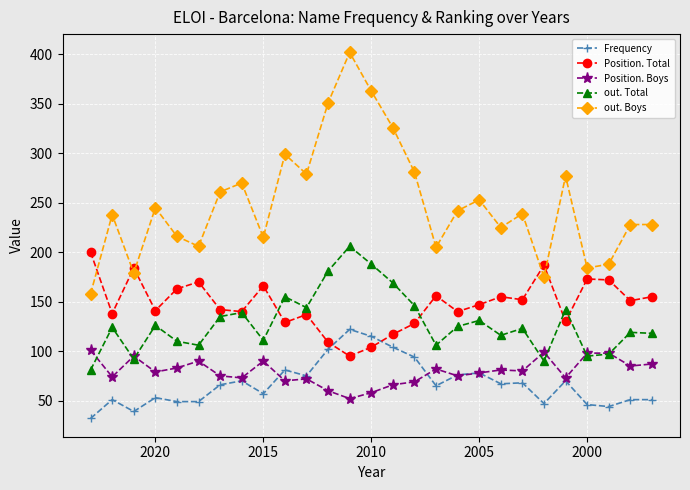

What are all the series names shown in the legend?

Frequency, Position. Total, Position. Boys, out. Total, out. Boys